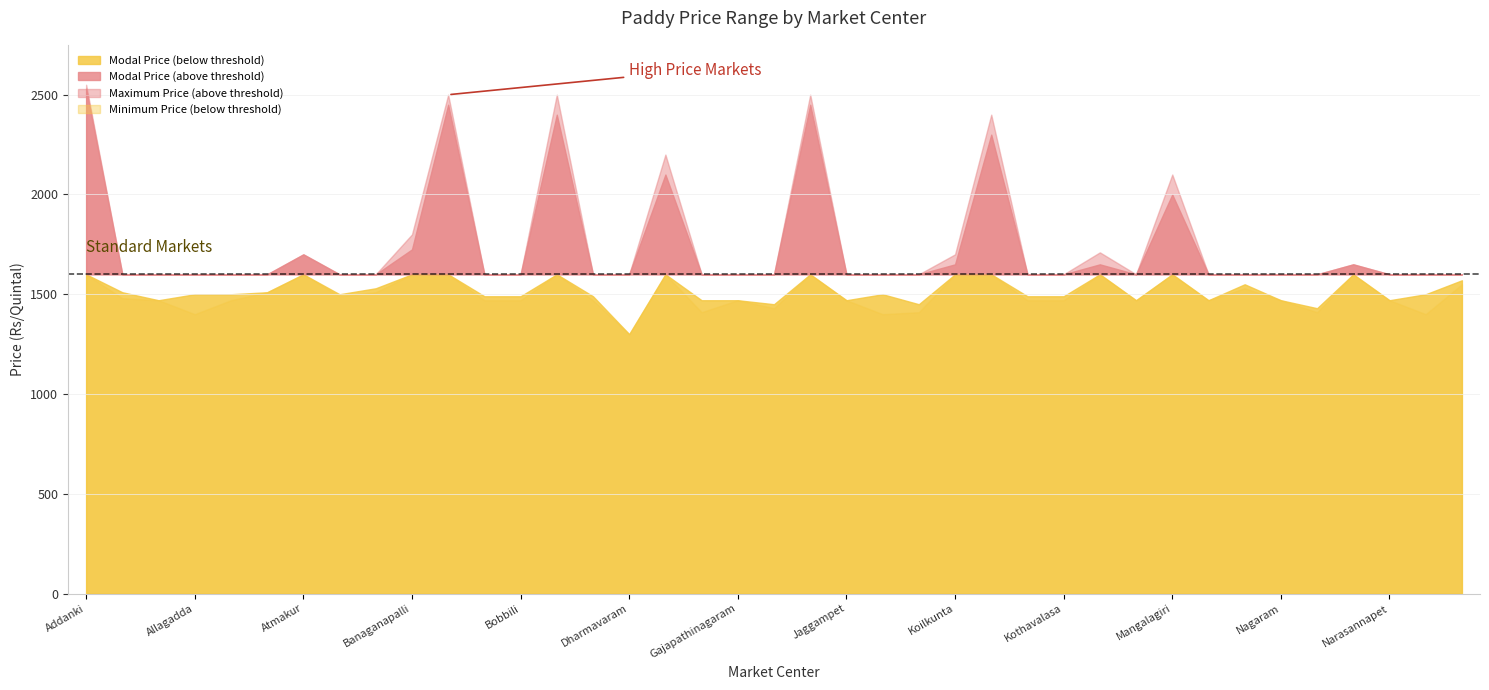

Reading right to left, list all the values displayed in this chart.

Minimum Price: Narsapuram=1550	Narasaraopet=1400	Narasannapet=1470	Nandikotkur=1650	Naidupet=1410	Nagaram=1470	Mydukur=1530	Mummidivaram=1470	Mangalagiri=1900	Mandapeta=1470	Macharla=1610	Kothavalasa=1470	Kothabommali=1470	Kondapi=2200	Koilkunta=1600	Kavali=1410	Jaggayyapeta=1400	Jaggampet=1470	Ipur=2400	Gudur=1430	Gajapathinagaram=1470	Eluru=1410	Divi=2100	Dharmavaram=1300	Chipurupalli=1470	Chilakaluripet=2300	Bobbili=1470	Bhimunipatnam=1470	Bapatla=2400	Banaganapalli=1650	Badvel=1510	Attili=1490	Atmakur=1700	Ambajipeta=1510	Amadalavalasa=1470	Allagadda=1400	Alamuru=1470	Akiveedu=1480	Addanki=2500
Maximum Price: Narsapuram=1580	Narasaraopet=1600	Narasannapet=1510	Nandikotkur=1650	Naidupet=1450	Nagaram=1510	Mydukur=1580	Mummidivaram=1510	Mangalagiri=2100	Mandapeta=1510	Macharla=1710	Kothavalasa=1500	Kothabommali=1510	Kondapi=2400	Koilkunta=1700	Kavali=1480	Jaggayyapeta=1600	Jaggampet=1470	Ipur=2500	Gudur=1480	Gajapathinagaram=1480	Eluru=1510	Divi=2200	Dharmavaram=1300	Chipurupalli=1500	Chilakaluripet=2500	Bobbili=1500	Bhimunipatnam=1510	Bapatla=2500	Banaganapalli=1800	Badvel=1550	Attili=1510	Atmakur=1700	Ambajipeta=1510	Amadalavalasa=1510	Allagadda=1600	Alamuru=1510	Akiveedu=1550	Addanki=2550
Modal Price: Narsapuram=1570	Narasaraopet=1500	Narasannapet=1470	Nandikotkur=1650	Naidupet=1430	Nagaram=1470	Mydukur=1550	Mummidivaram=1470	Mangalagiri=2000	Mandapeta=1470	Macharla=1650	Kothavalasa=1490	Kothabommali=1490	Kondapi=2300	Koilkunta=1650	Kavali=1450	Jaggayyapeta=1500	Jaggampet=1470	Ipur=2450	Gudur=1450	Gajapathinagaram=1470	Eluru=1470	Divi=2100	Dharmavaram=1300	Chipurupalli=1490	Chilakaluripet=2400	Bobbili=1490	Bhimunipatnam=1490	Bapatla=2450	Banaganapalli=1725	Badvel=1530	Attili=1500	Atmakur=1700	Ambajipeta=1510	Amadalavalasa=1500	Allagadda=1500	Alamuru=1470	Akiveedu=1510	Addanki=2530